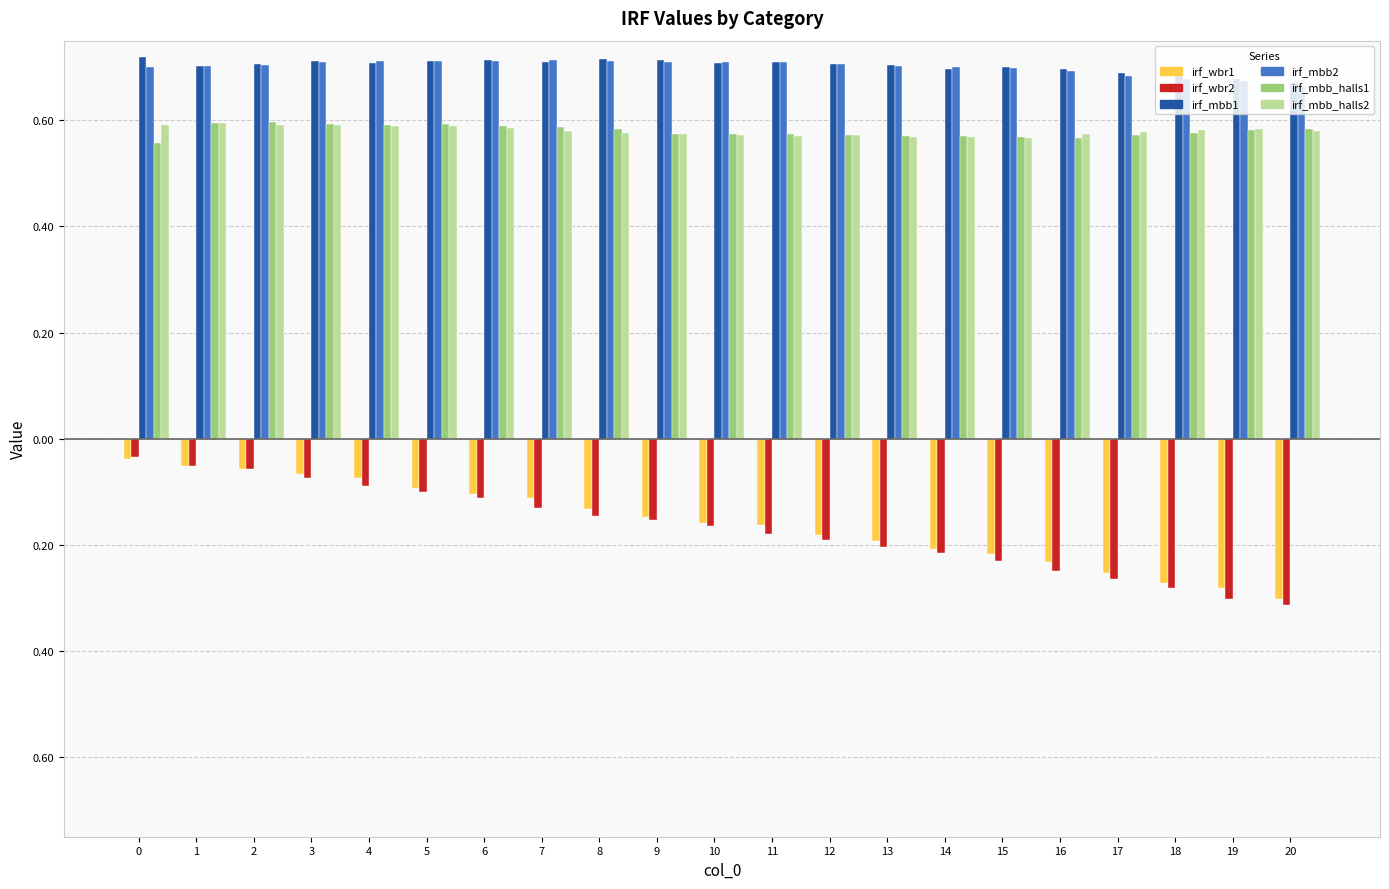

Are the bars grouped side by side (vs. stacked)?

Yes